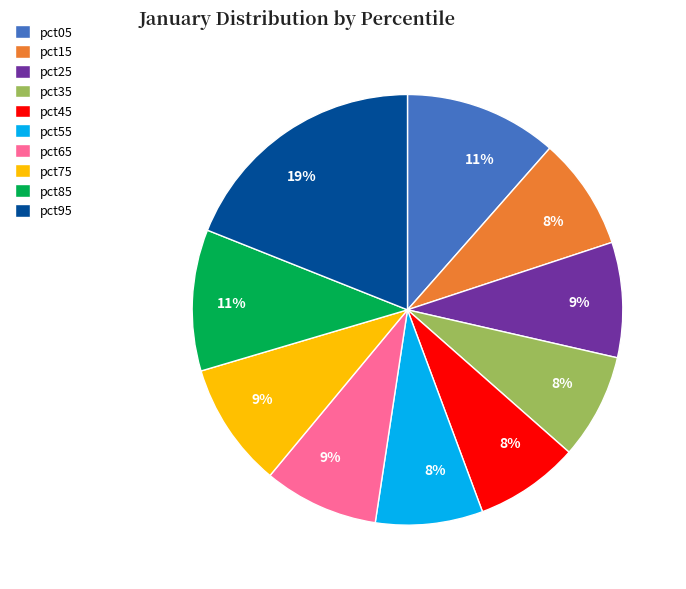

Do pct25 and pct45 together represent more than half of the pie?

No